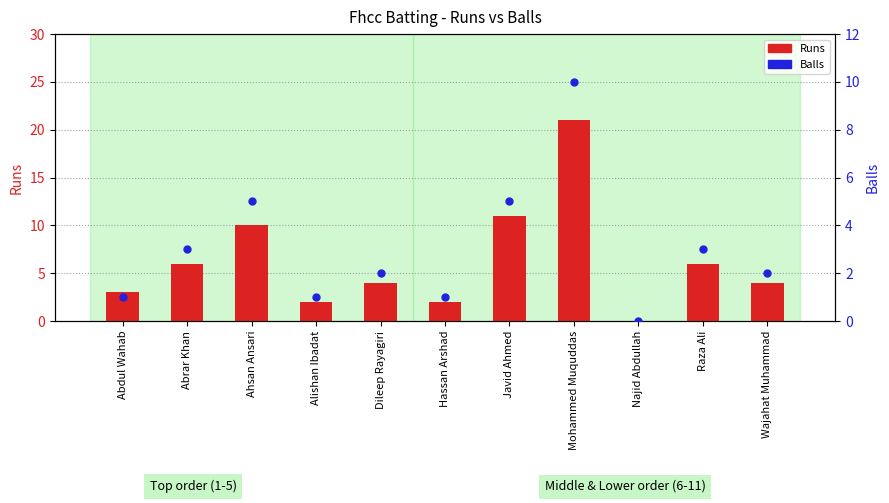

Which series has the largest Y range (max minus min)?

Runs